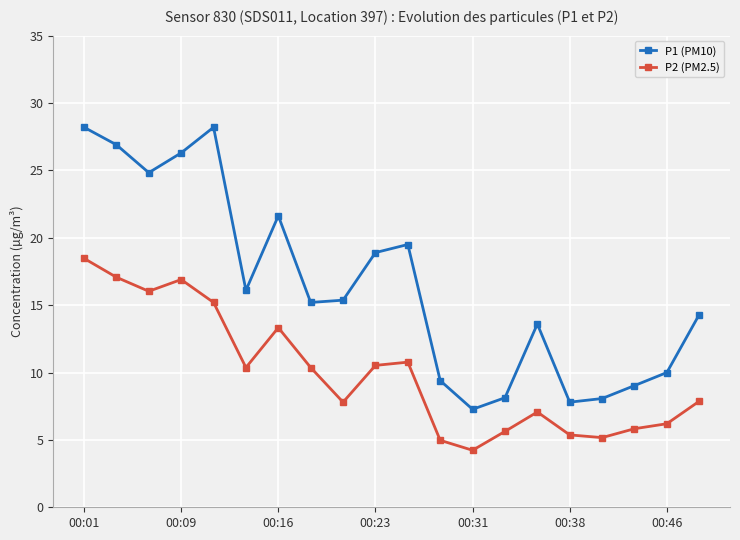

What are all the series names shown in the legend?

P1 (PM10), P2 (PM2.5)